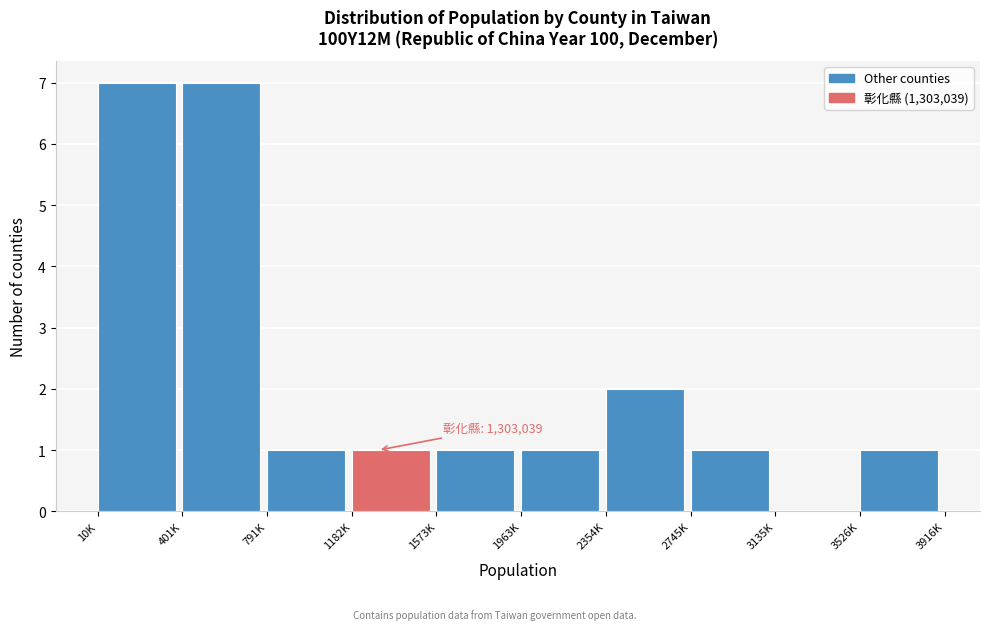

Reading left to right, list all the values displayed in this chart.

10K=7	401K=7	791K=1	1182K=1	1573K=1	1963K=1	2354K=2	2745K=1	3135K=0	3526K=1